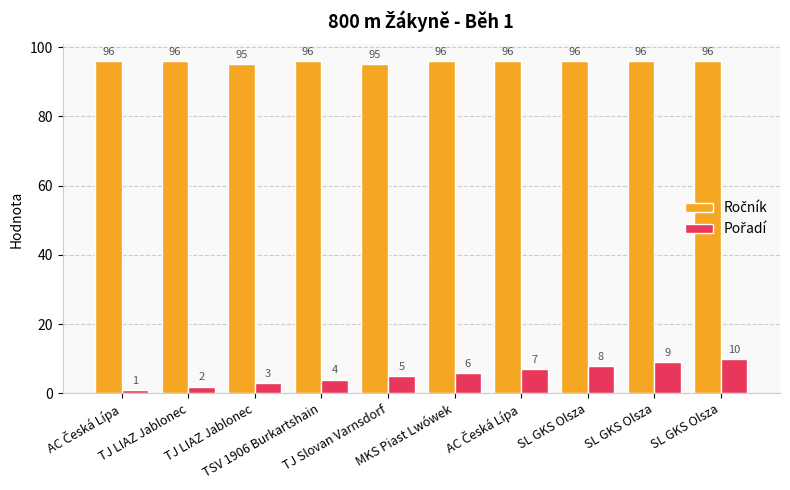

True or false: Pořadí has a value of 10 at SL GKS Olsza.

True